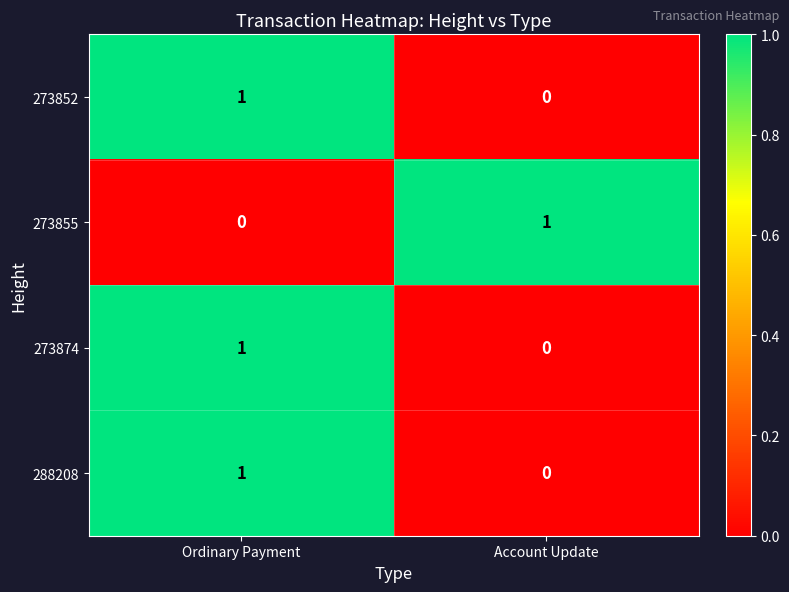

Where is 273874 nearest to the value 0?

Account Update